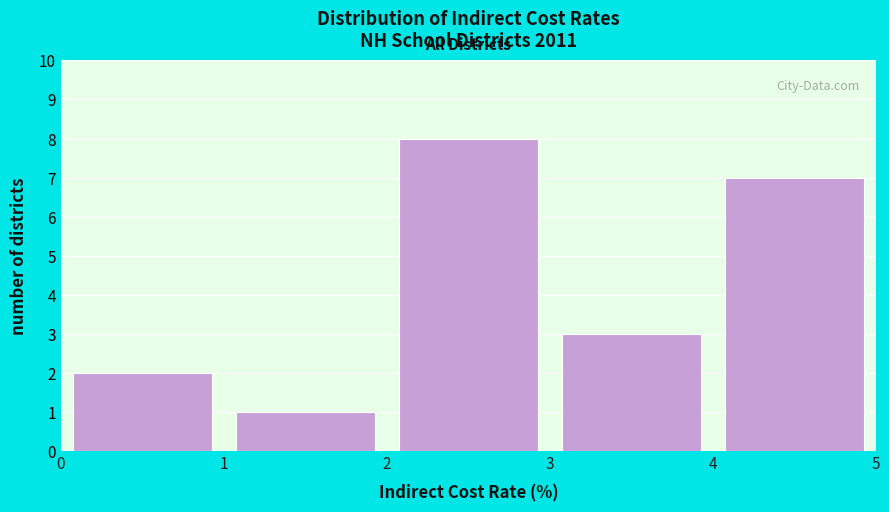

Reading left to right, list every bar in this chart as the range it spans on the x-axis followed by its height. The values are not printed on the chart, so give them approximately, as read against the axis.

0 to 1: 2
1 to 2: 1
2 to 3: 8
3 to 4: 3
4 to 5: 7